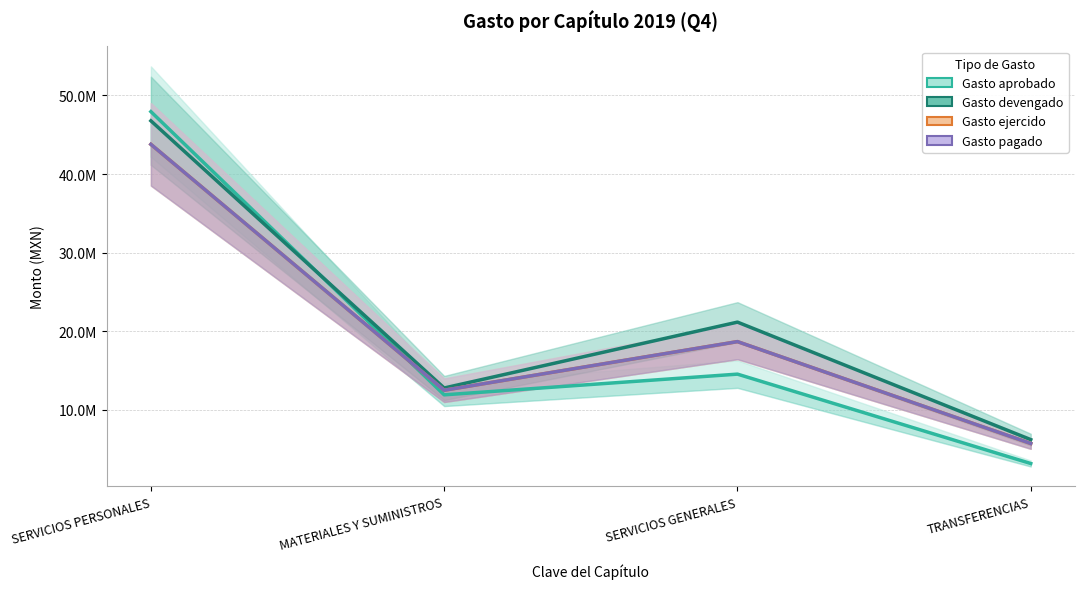

Which has a higher value, SERVICIOS PERSONALES or TRANSFERENCIAS?

SERVICIOS PERSONALES